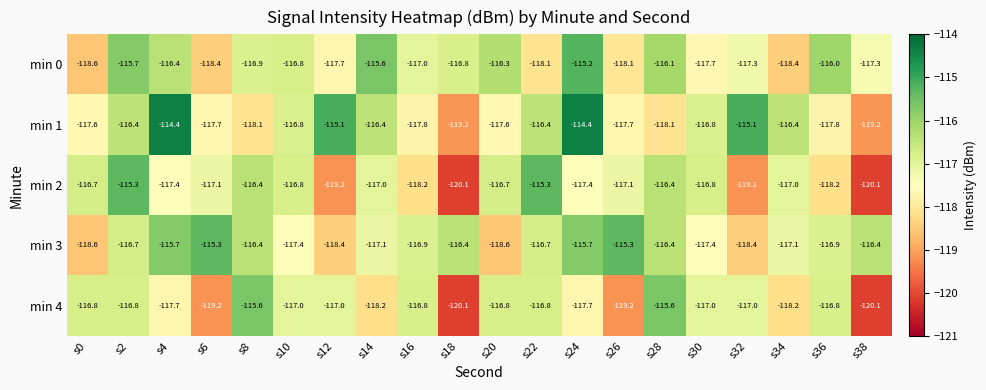

What is the approximate value of min 0 at s38?

-117.3